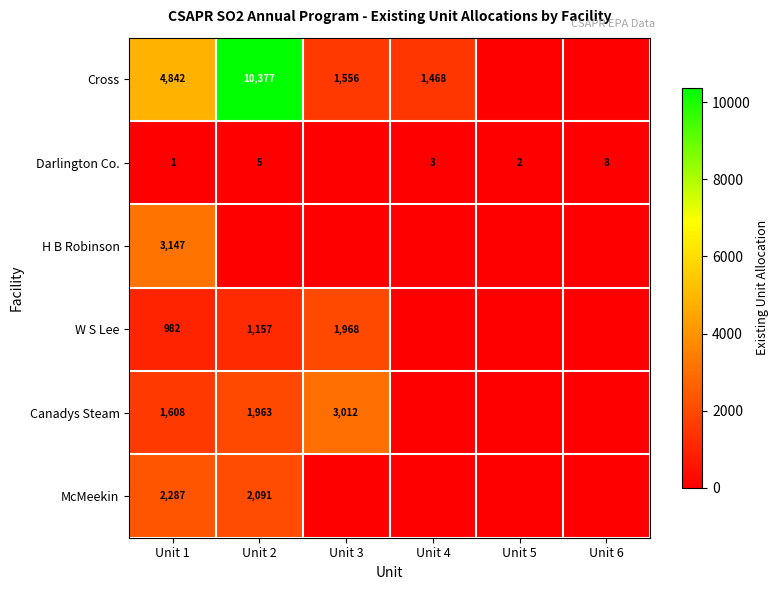

What is the total value across all series at Unit 1?

12867